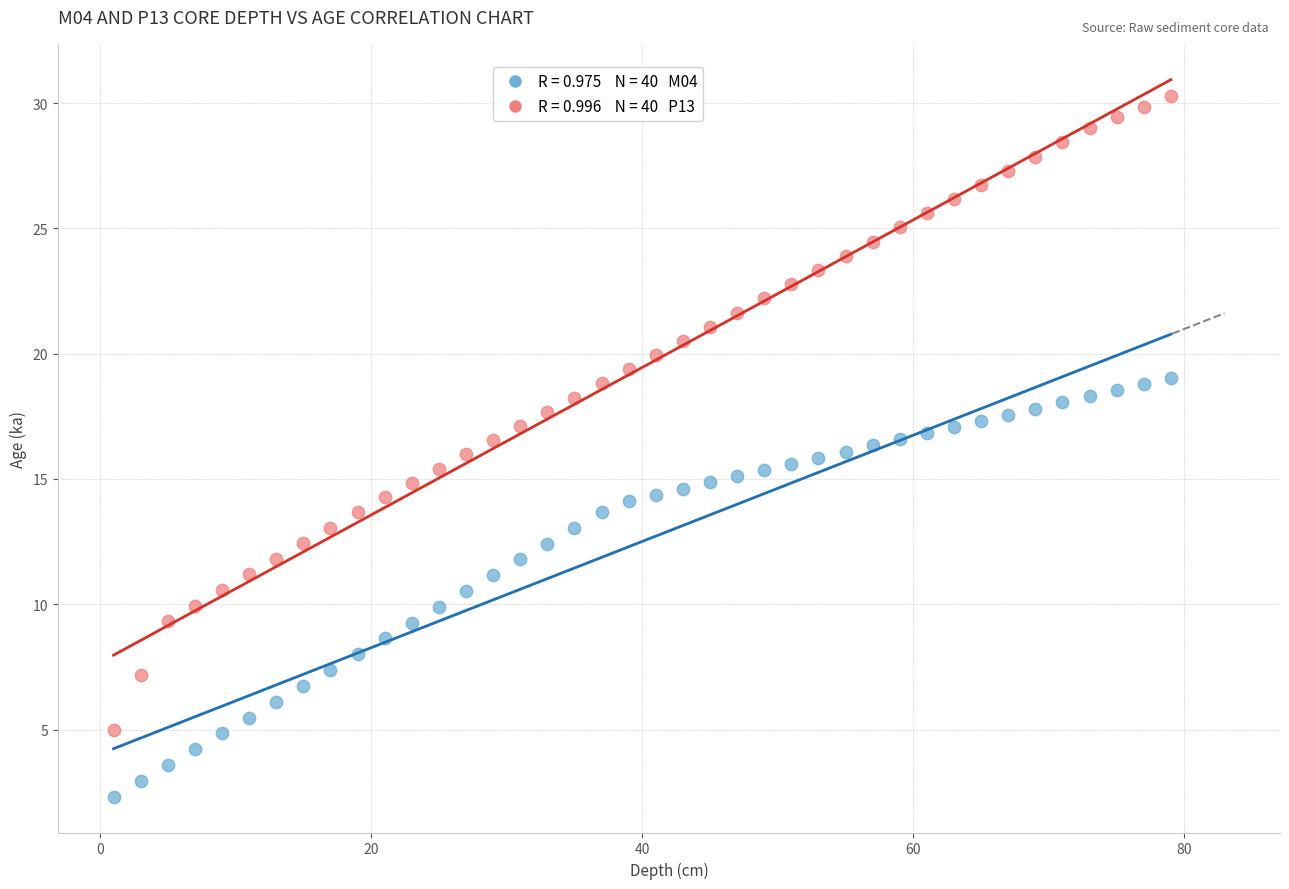

Across all data points, what is the range of X values (max minus min)?

78.0